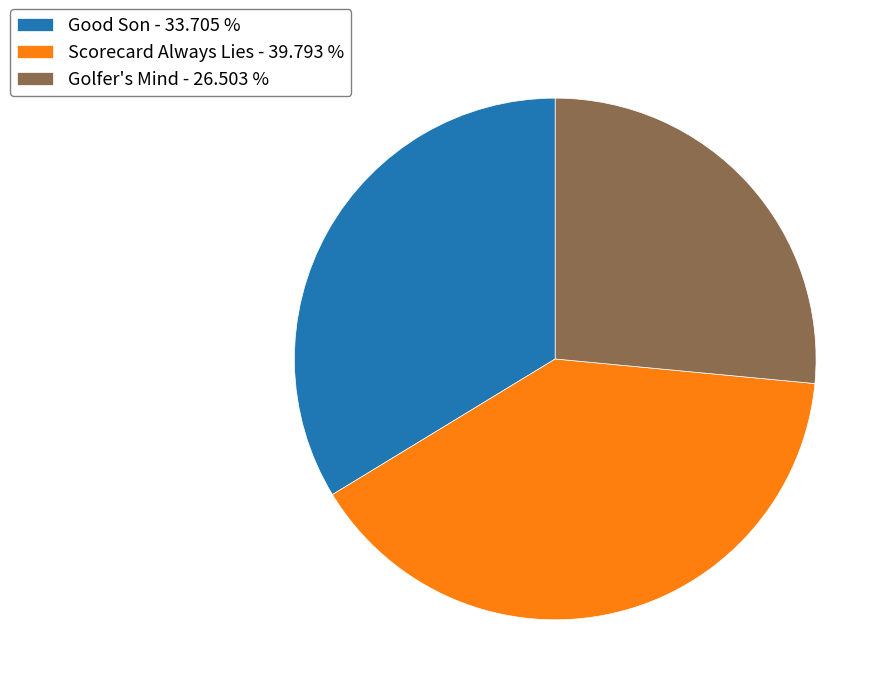

Is there a majority slice in this chart?

No